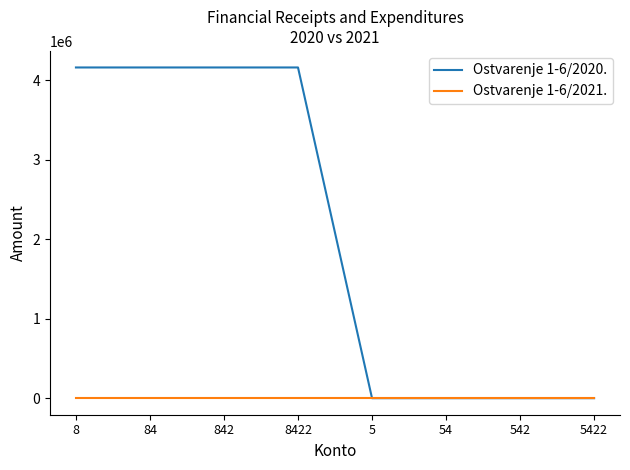

What are all the series names shown in the legend?

Ostvarenje 1-6/2020., Ostvarenje 1-6/2021.